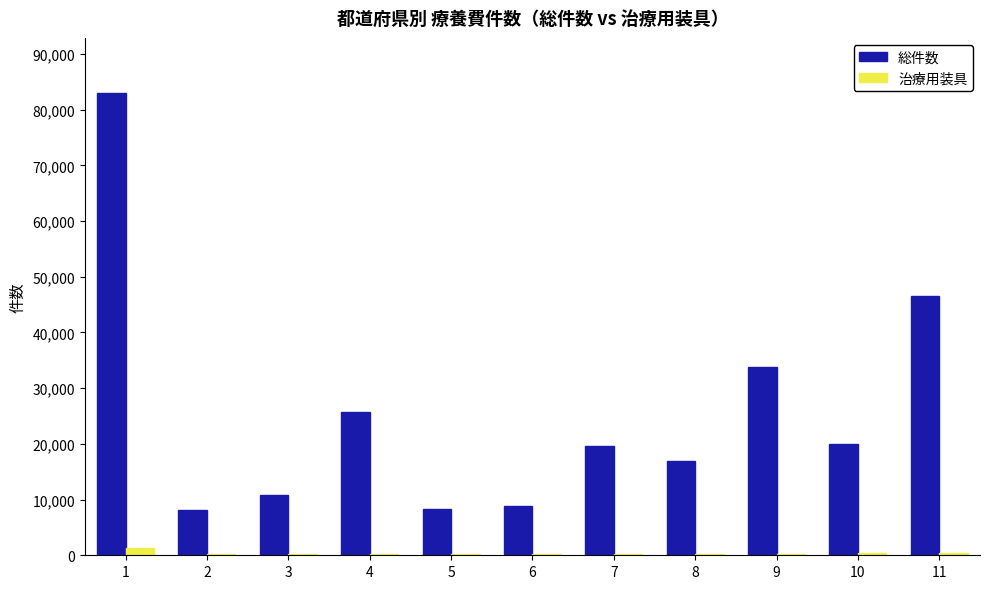

Between 3 and 11, which series saw the biggest shift?

総件数